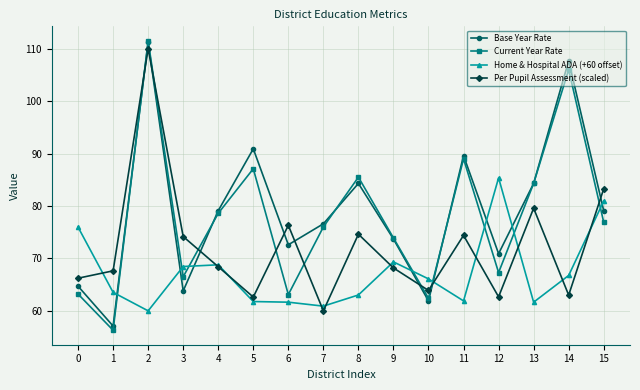

Which series has the largest range (max minus min)?

Current Year Rate